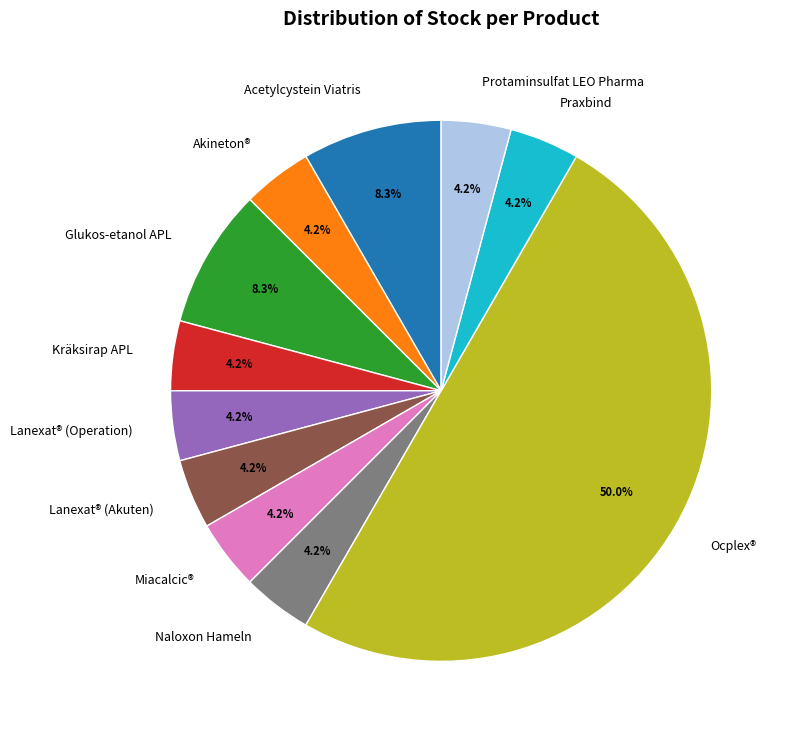

To the nearest percent, what is the difference between the Glukos-etanol APL and Kräksirap APL slice percentages?

4%